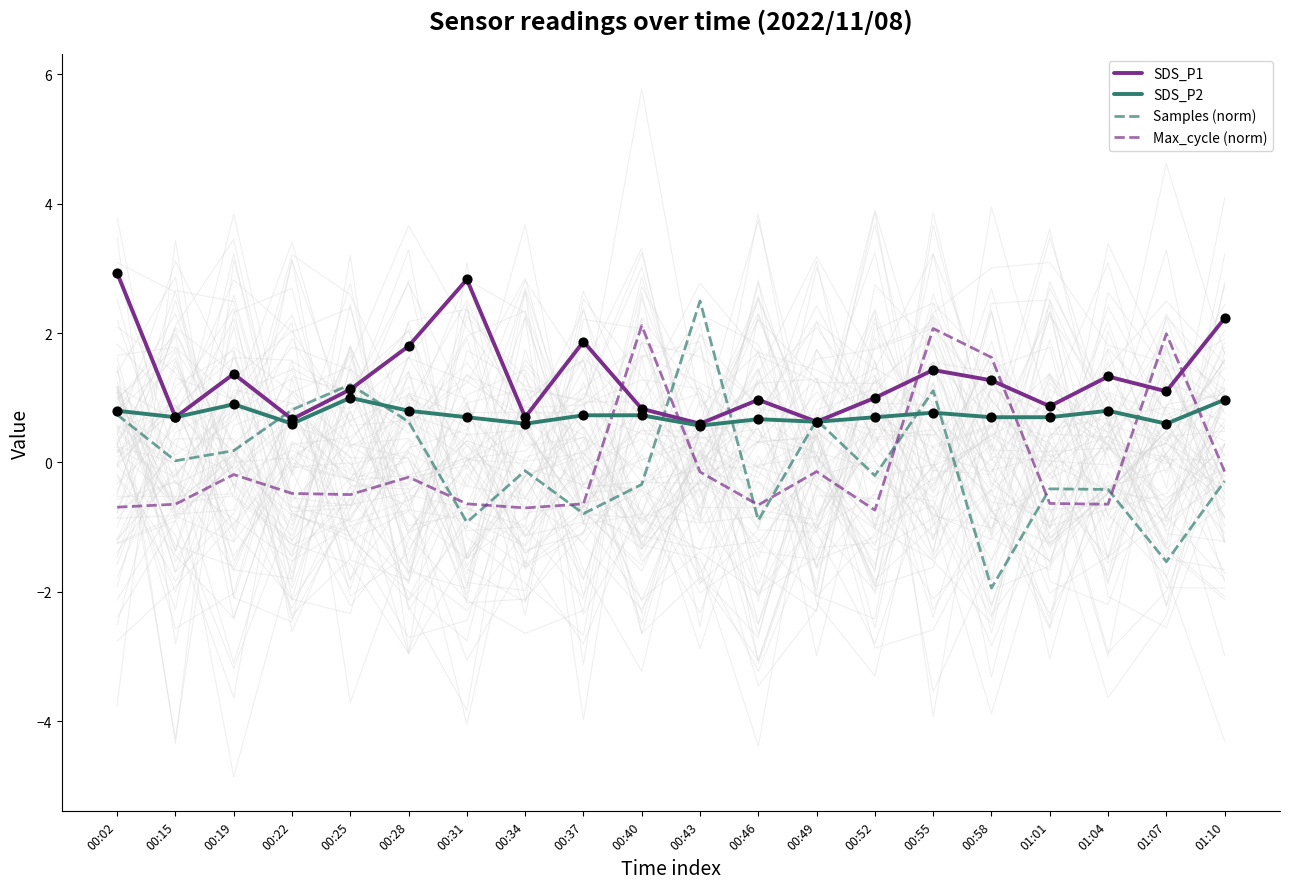

Is the value of SDS_P1 at 00:55 greater than the value of SDS_P2 at 00:43?

Yes